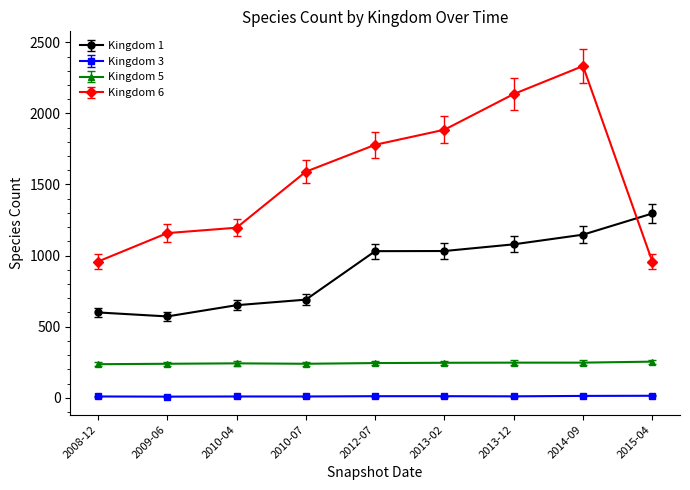

Which series has the largest total across all categories?

Kingdom 6